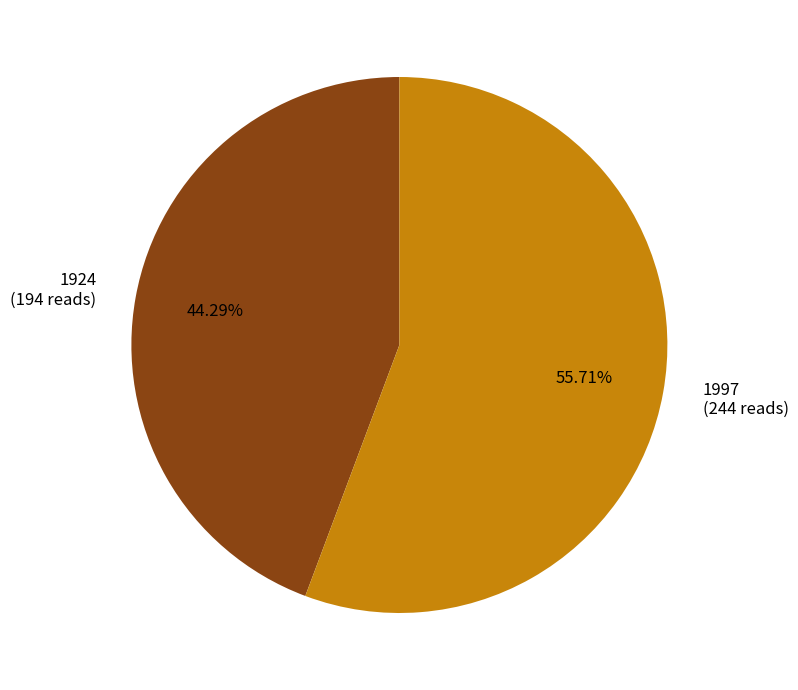

To the nearest percent, what is the combined percentage of 1997 and 1924?

100%